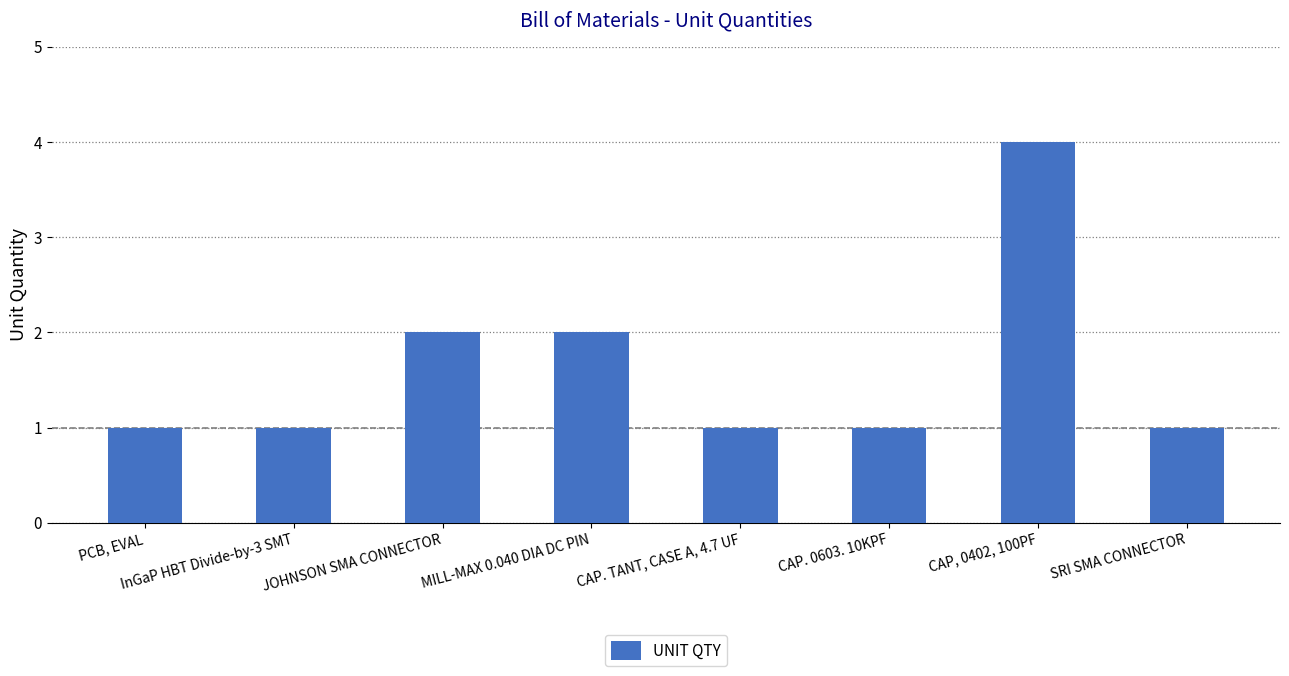

What is the maximum value shown in the chart?

4